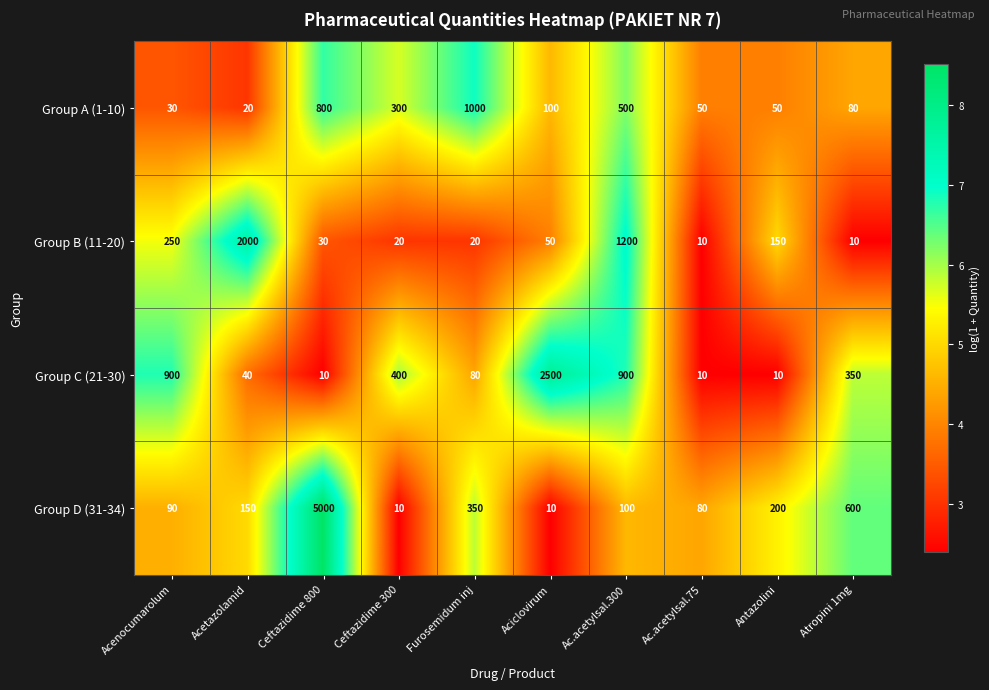

What is the sum of all Group C (21-30) values?

5200